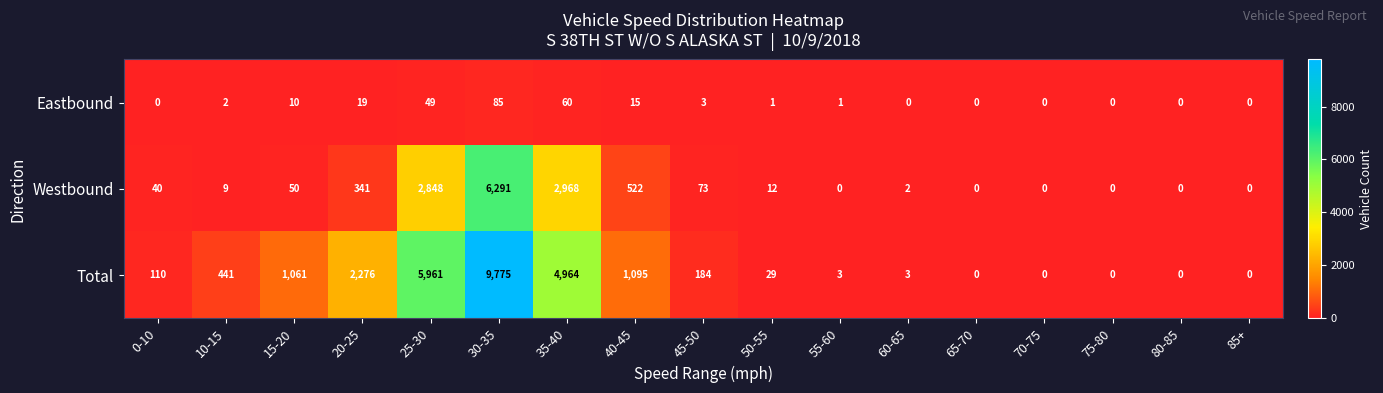

Where is Total nearest to the value 4887?

35-40